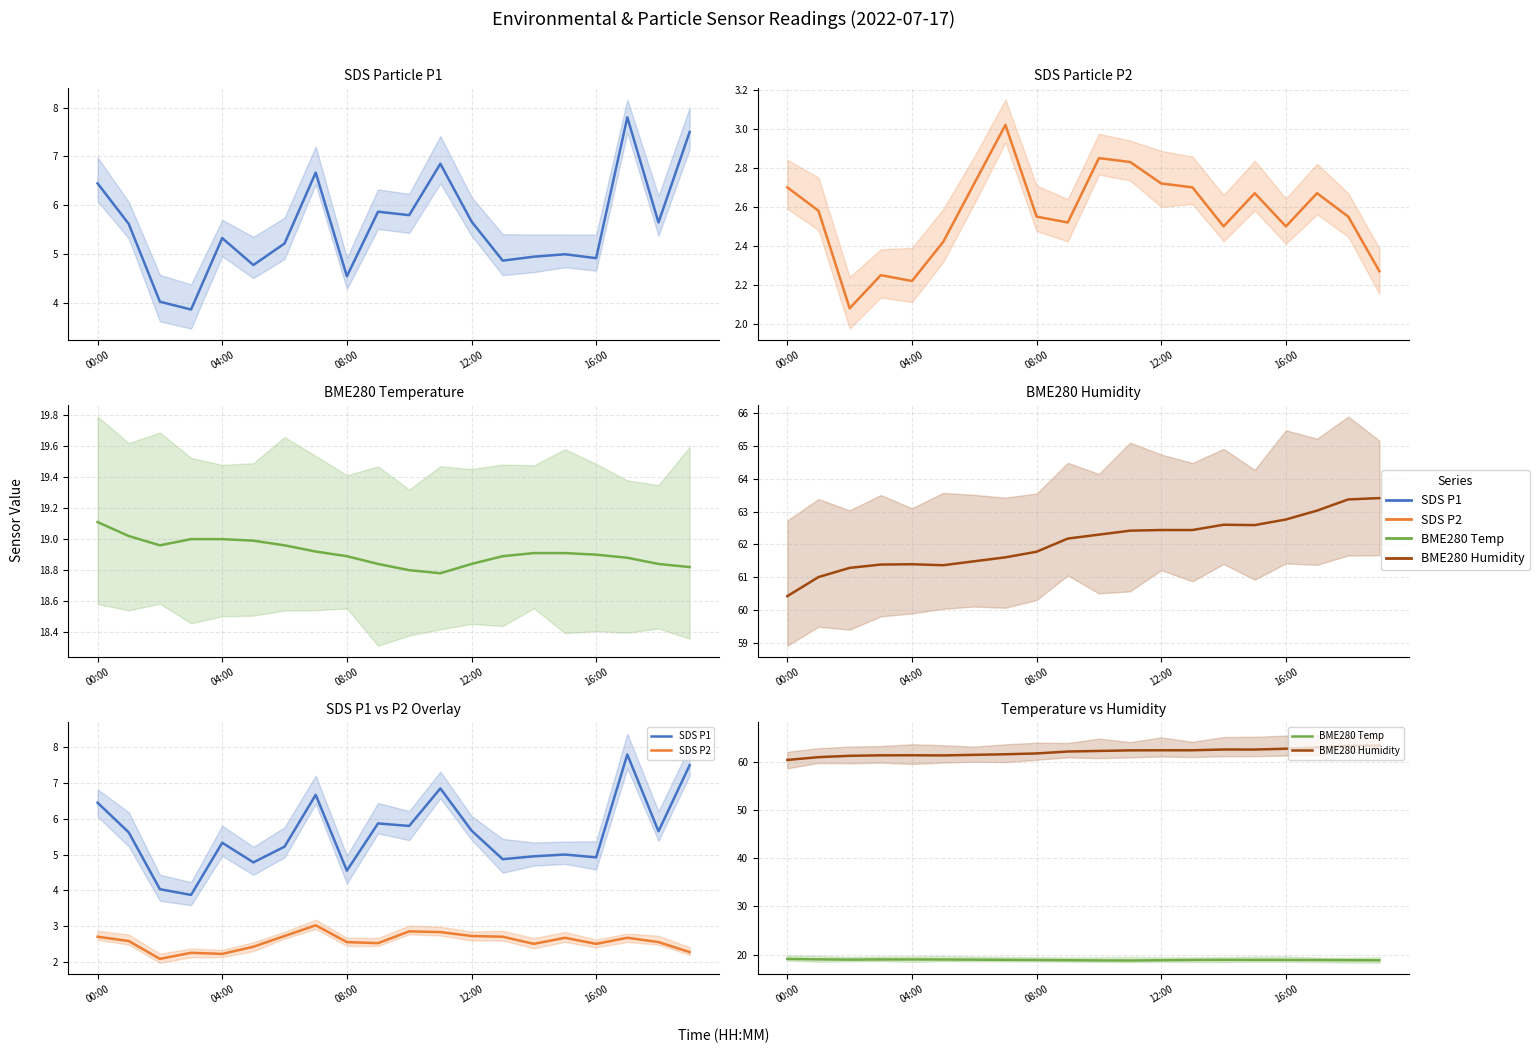

Between 14 and 17, which series saw the biggest shift?

SDS P1